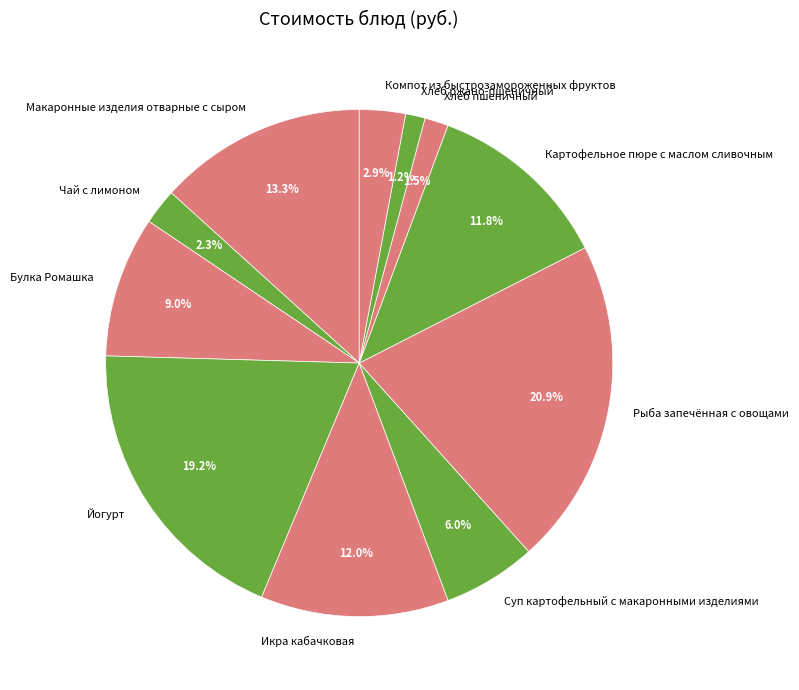

What percentage is NOT represented by Рыба запечённая с овощами?

79.1%